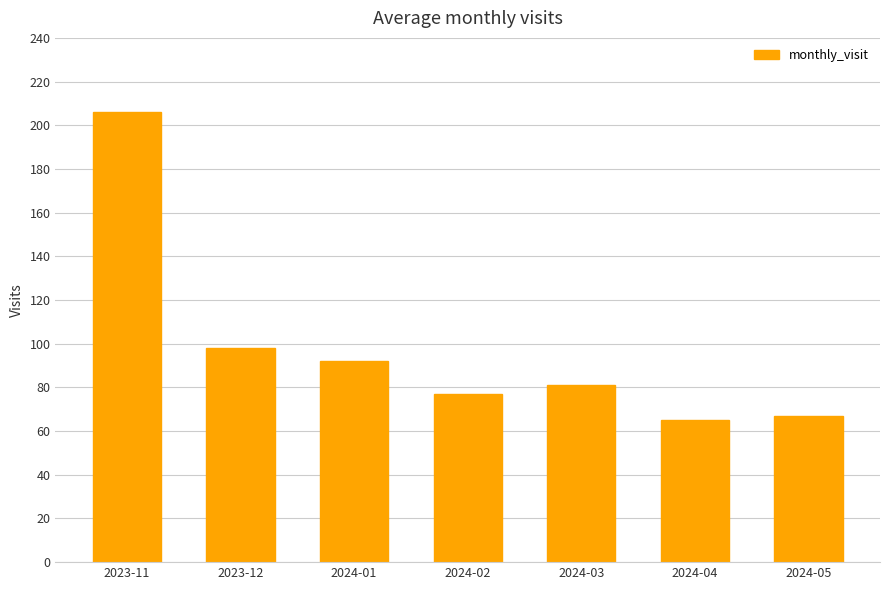

The chart shows a value of 77 at 2024-02. True or false?

True